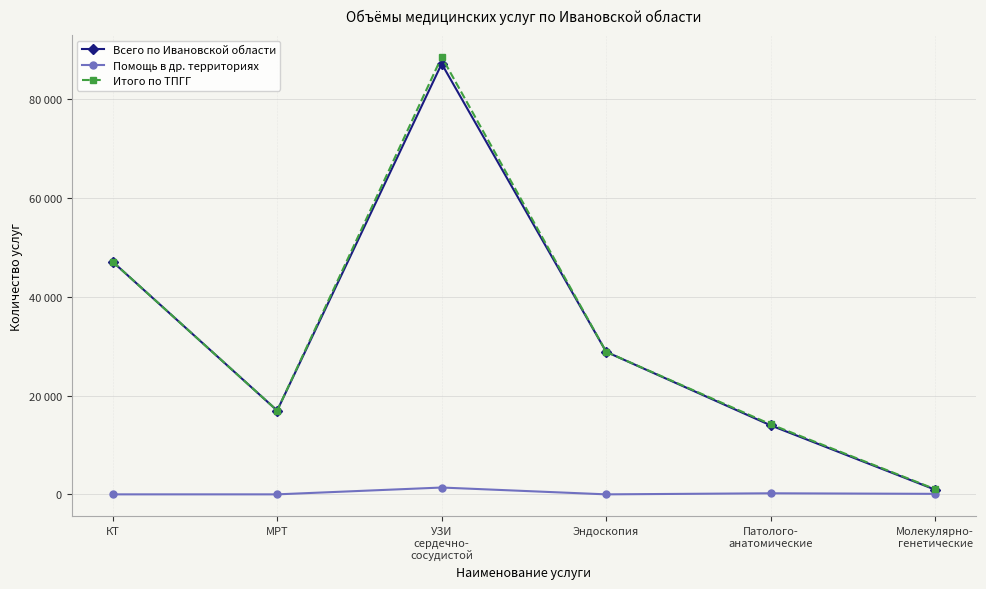

Which series has the largest total across all categories?

Итого по ТПГГ